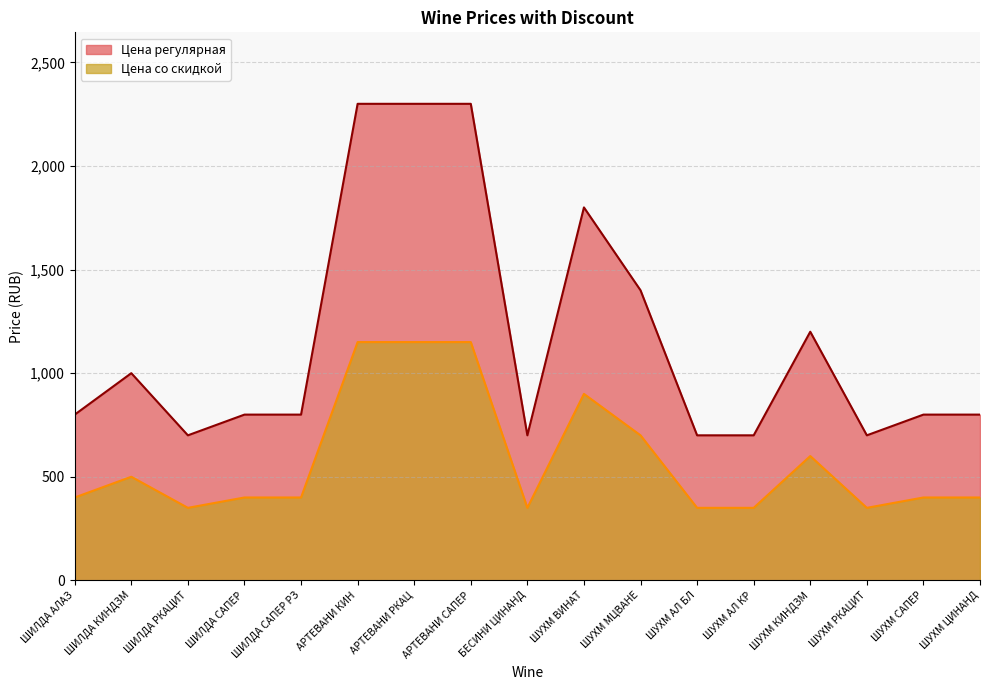

List the series in order of their overall mean, lowest first.

Цена со скидкой, Цена регулярная